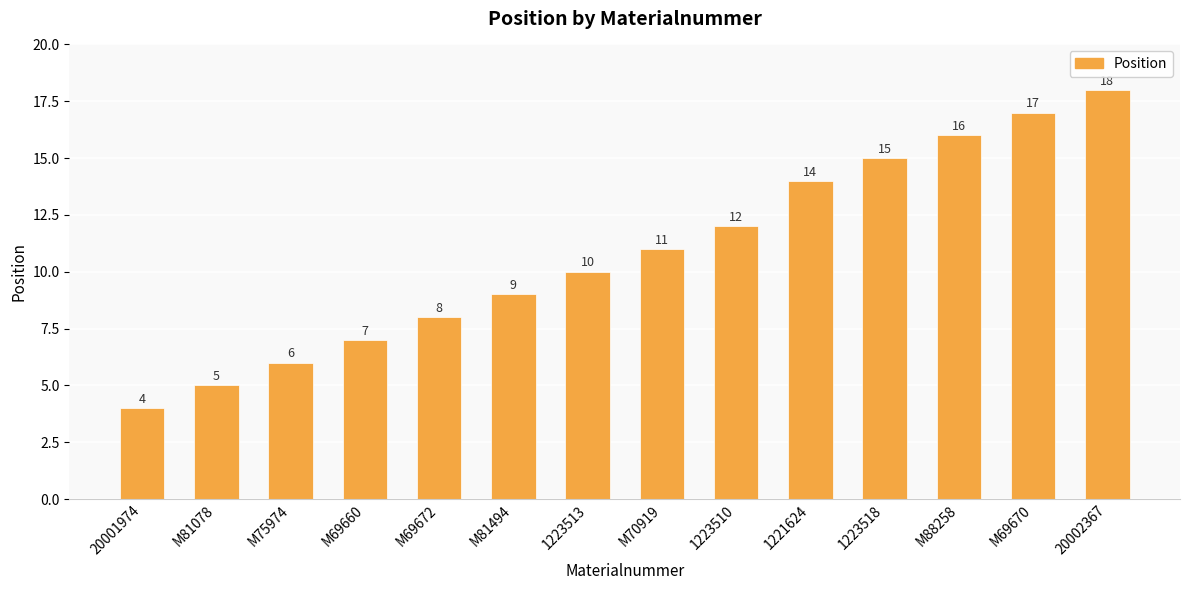

At which label is the value closest to 11?

M70919